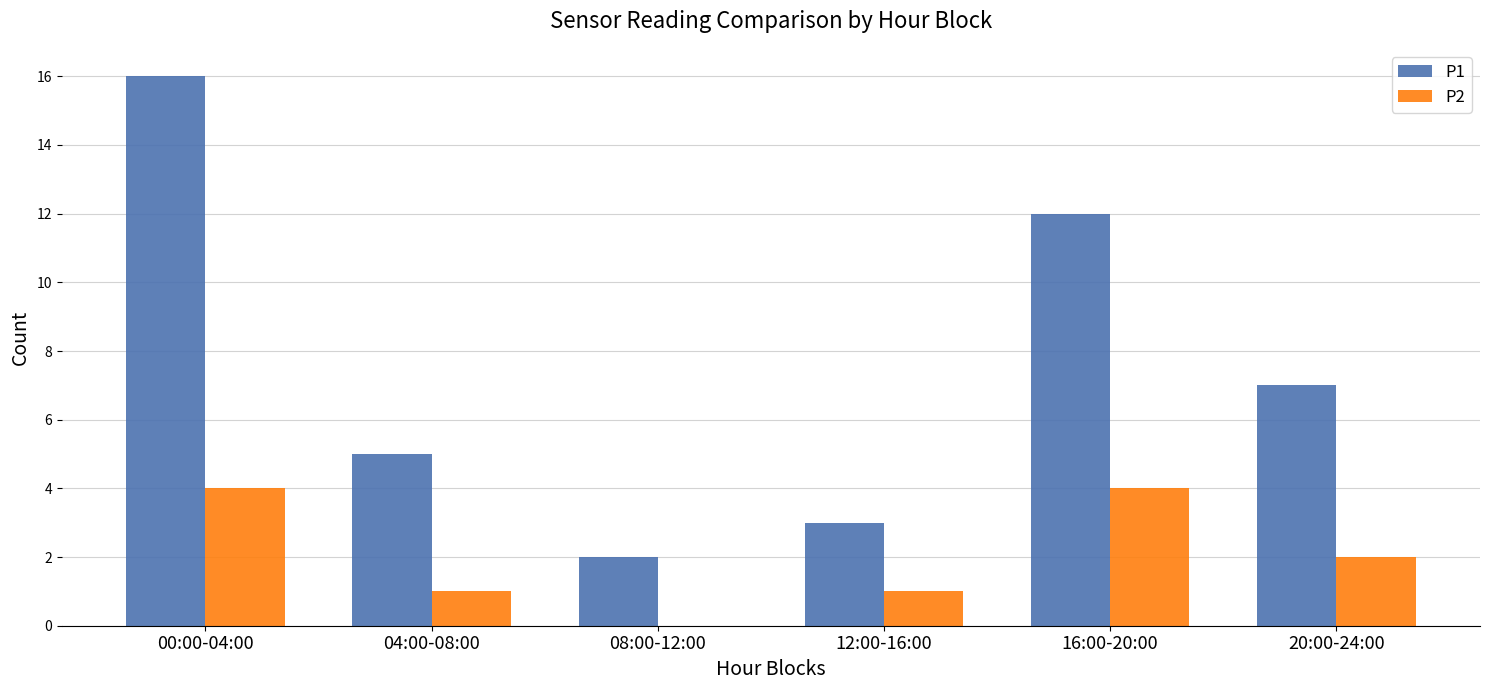

Reading right to left, list all the values displayed in this chart.

P1: 7	12	3	2	5	16
P2: 2	4	1	0	1	4